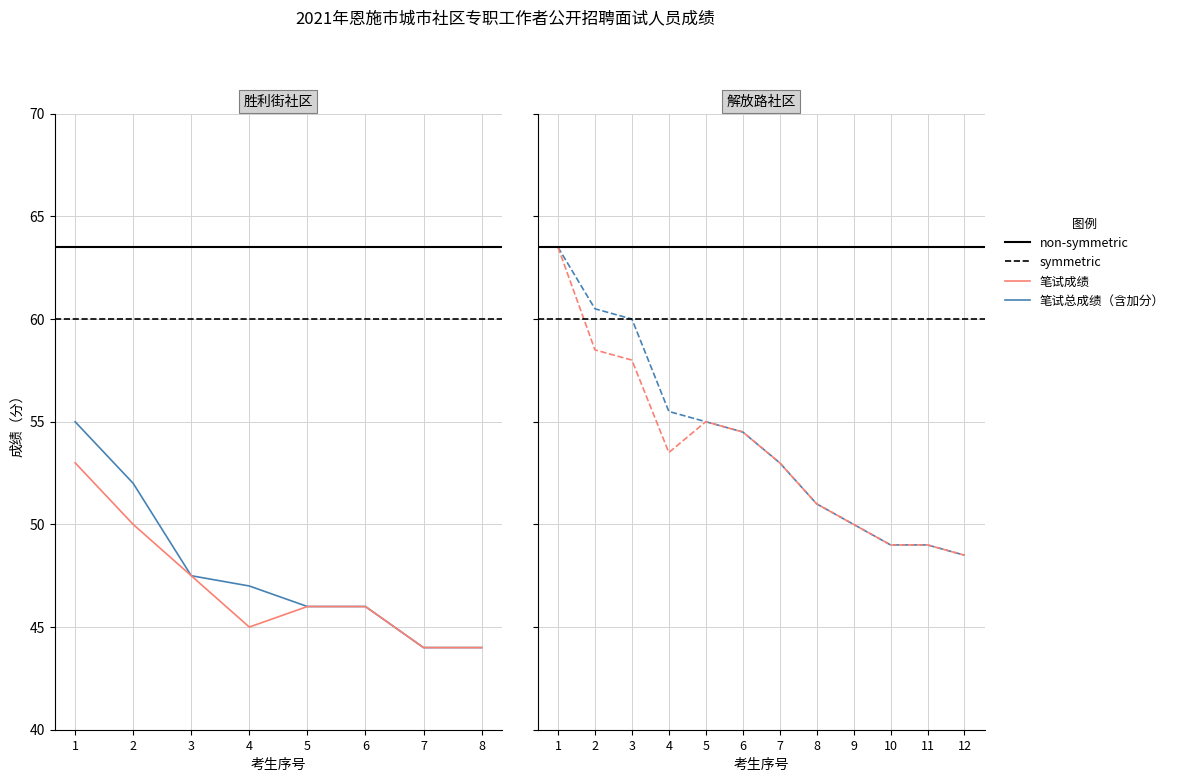

Reading left to right, what are all the values shown in this chart?

笔试总成绩（含加分）: 1=55.0	2=52.0	3=47.5	4=47.0	5=46.0	6=46.0	7=44.0	8=44.0	9=63.5	10=60.5	11=60.0	12=55.5	13=55.0	14=54.5	15=53.0	16=51.0	17=50.0	18=49.0	19=49.0	20=48.5
笔试成绩: 1=53.0	2=50.0	3=47.5	4=45.0	5=46.0	6=46.0	7=44.0	8=44.0	9=63.5	10=58.5	11=58.0	12=53.5	13=55.0	14=54.5	15=53.0	16=51.0	17=50.0	18=49.0	19=49.0	20=48.5